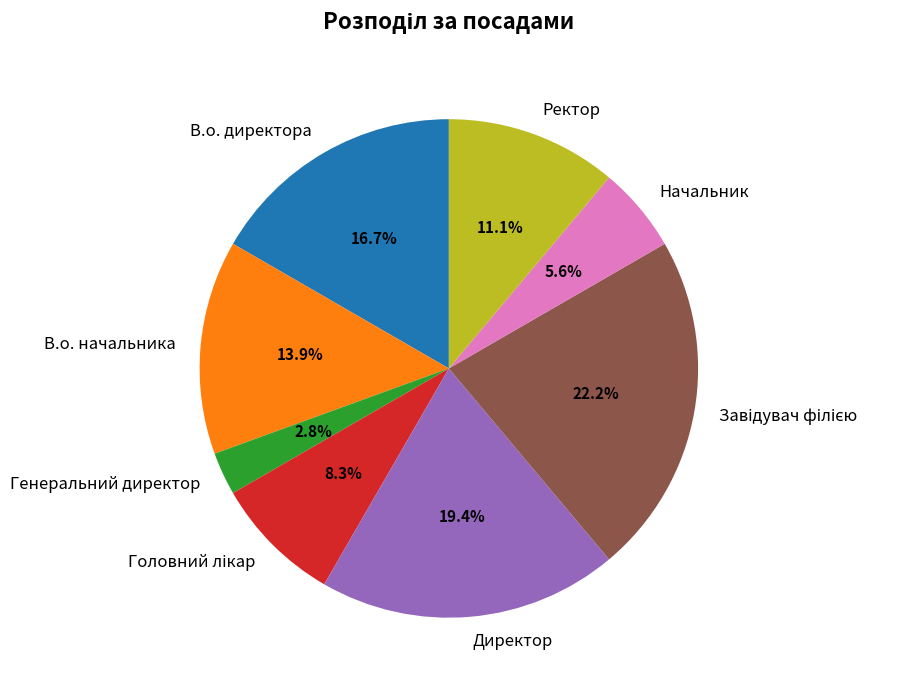

Approximately how many times larger is the value at Начальник compared to Ректор?

0.5